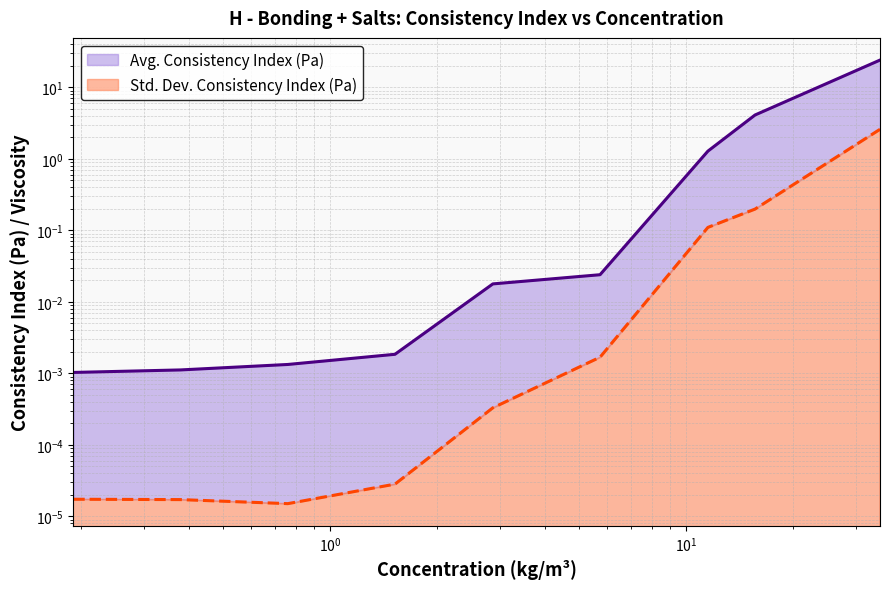

What position from the left is 2.8625?

5